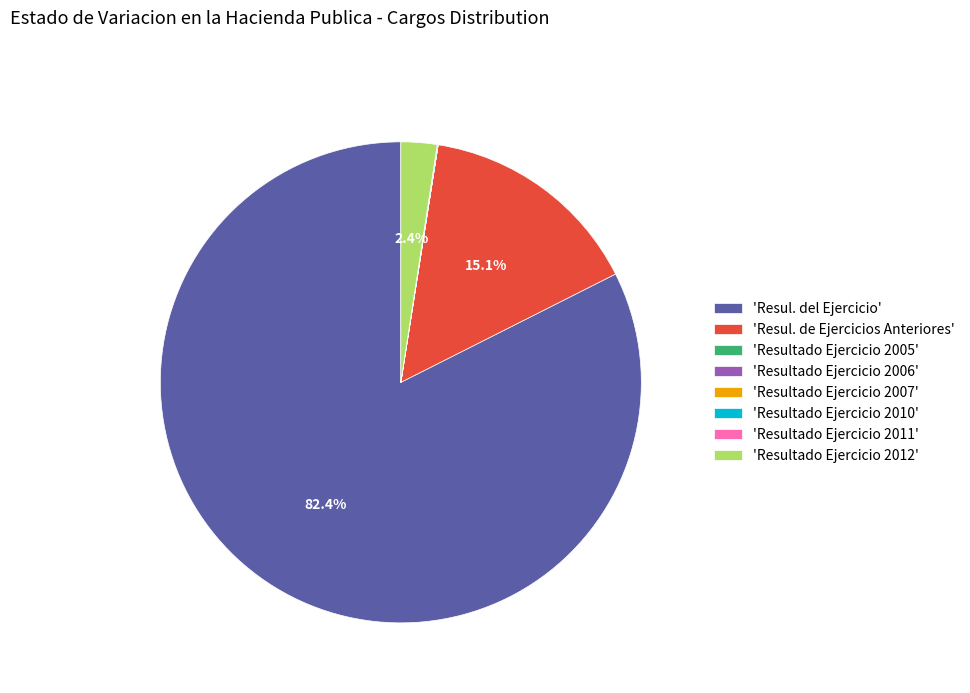

Which category has the biggest portion of the pie?

'Resul. del Ejercicio'